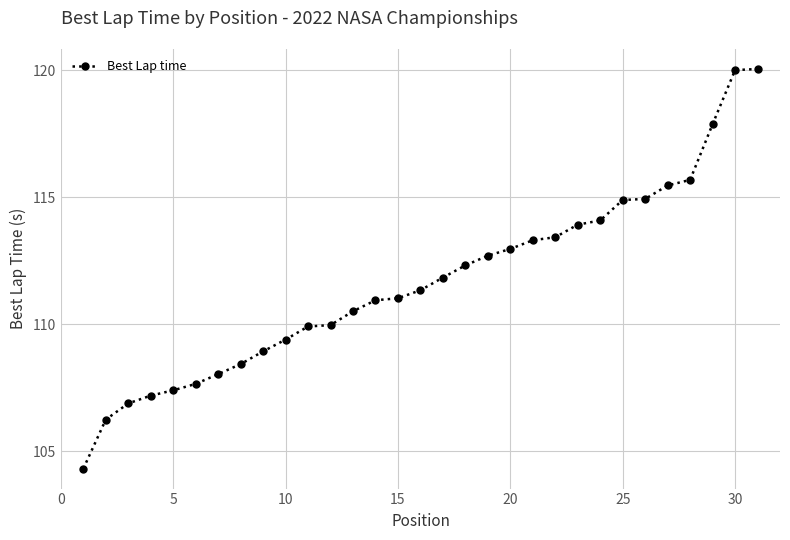

What is the smallest value displayed?

104.3